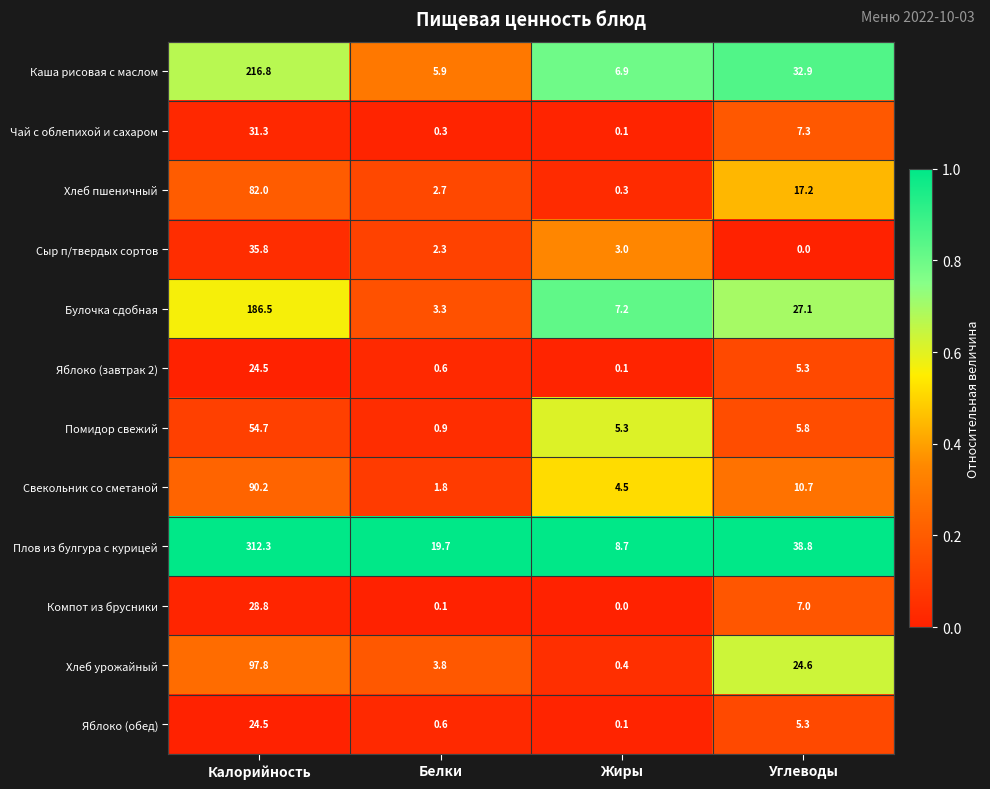

Which category has the highest value in the Хлеб урожайный series?

Калорийность